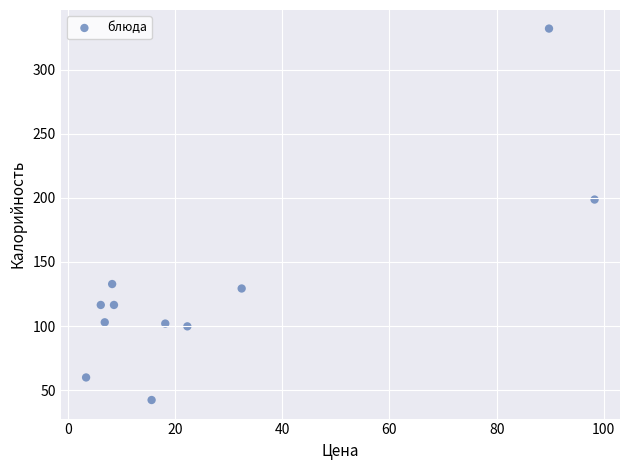

What is the average Y value?

130.3